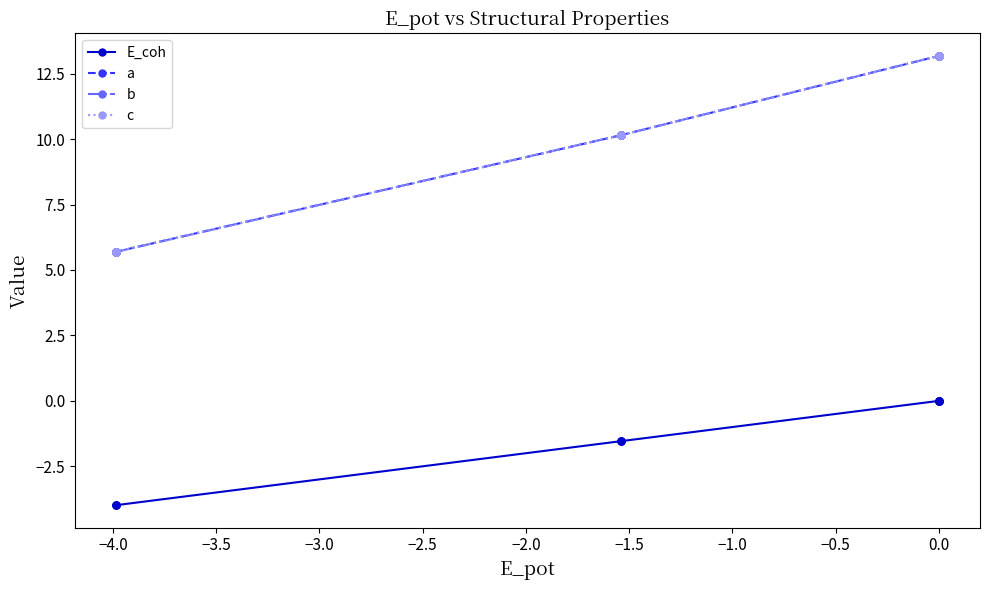

Is the value of b at 0.5 greater than the value of c at −1.0?

Yes